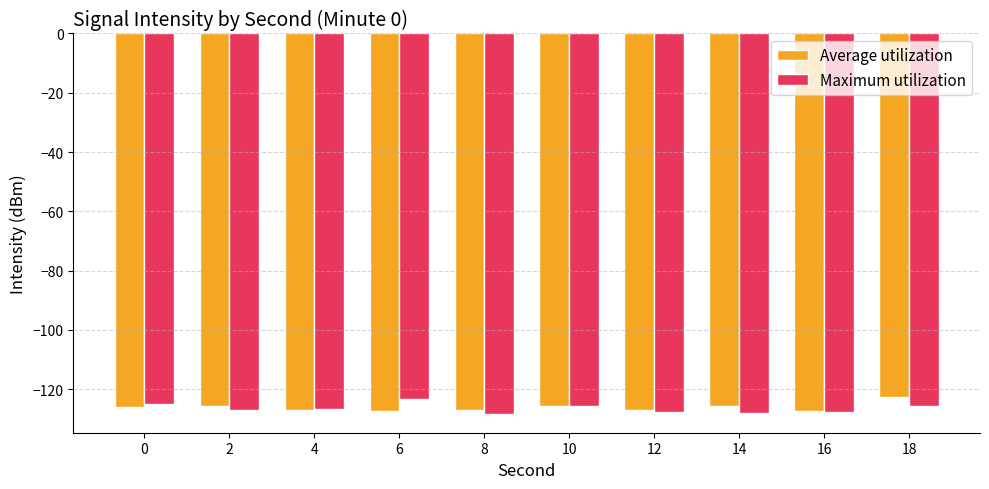

What is the value of the Maximum utilization bar at the 6th from the left?

-125.5